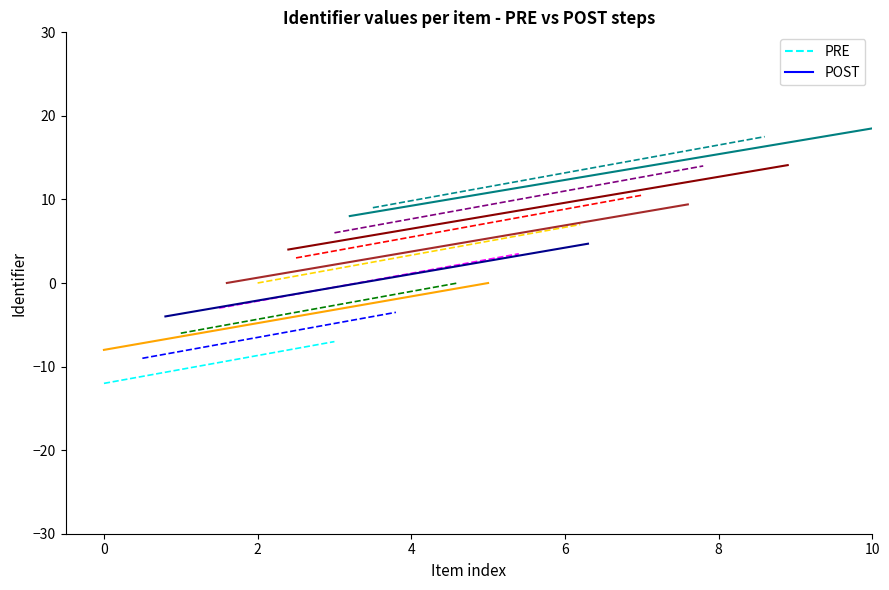

Count the number of data series in this chart.

2